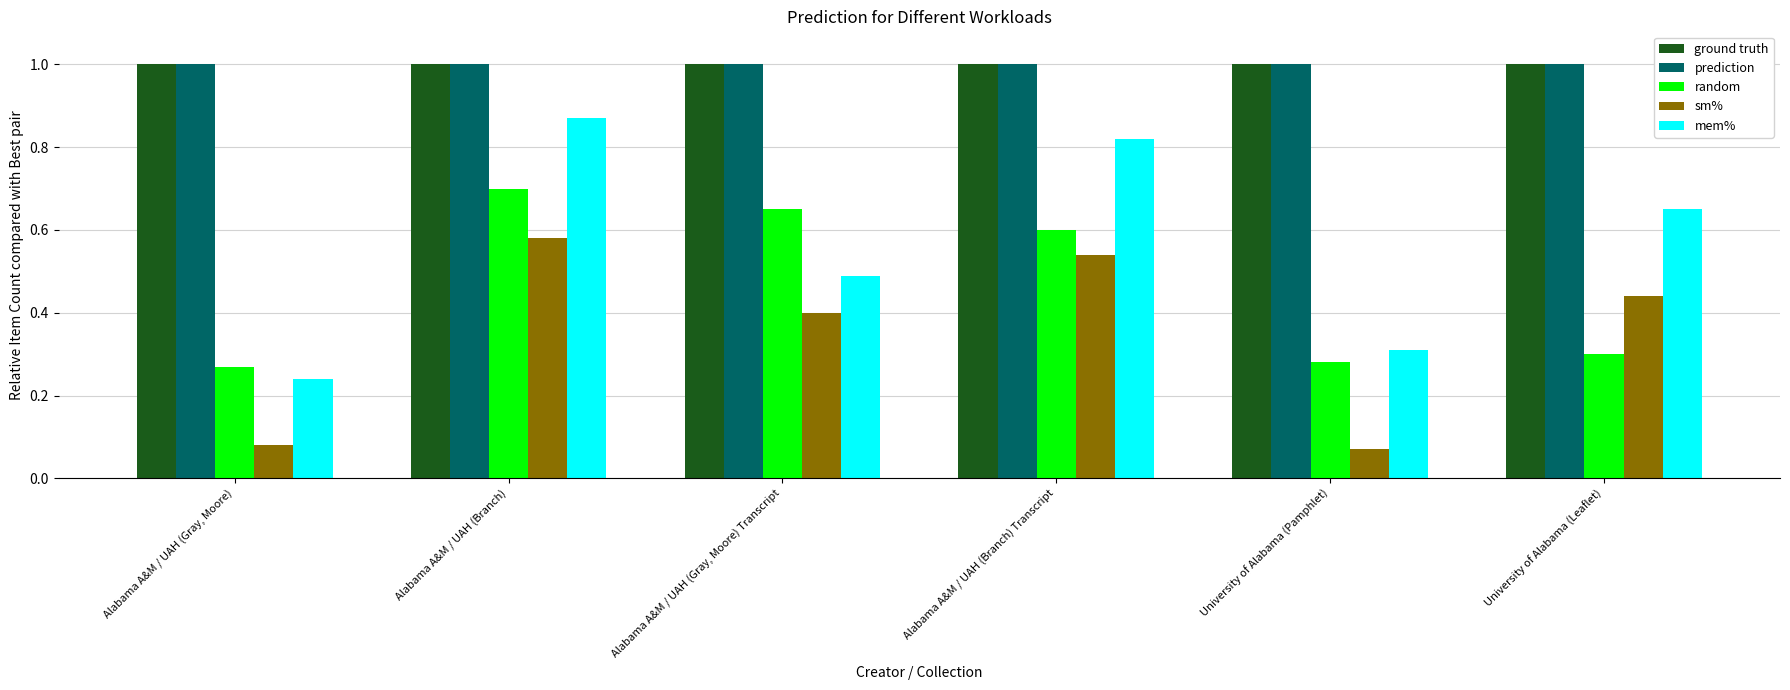

How many bars are there in total?

30